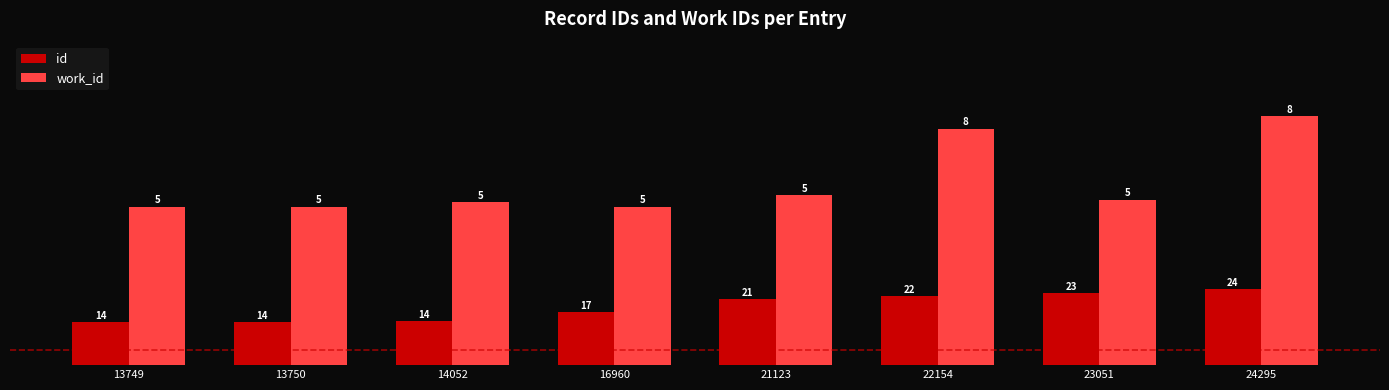

Is it true that id equals 0.5 at 14052?

False